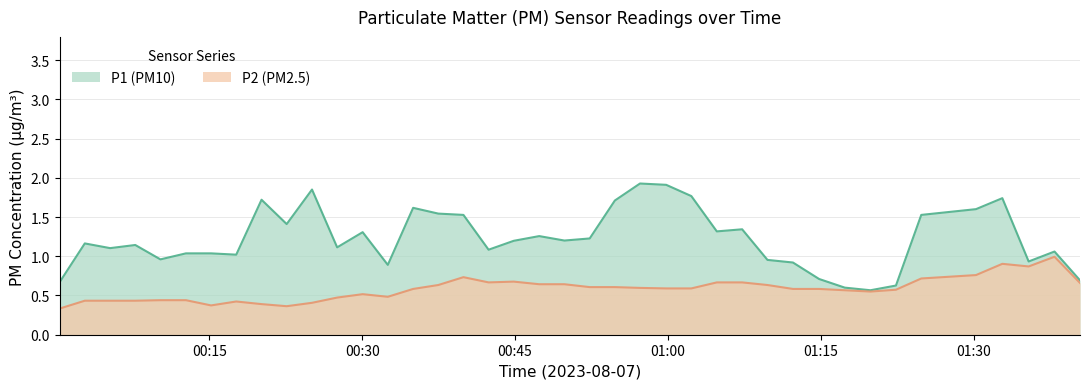

What is the greatest value displayed?

1.9